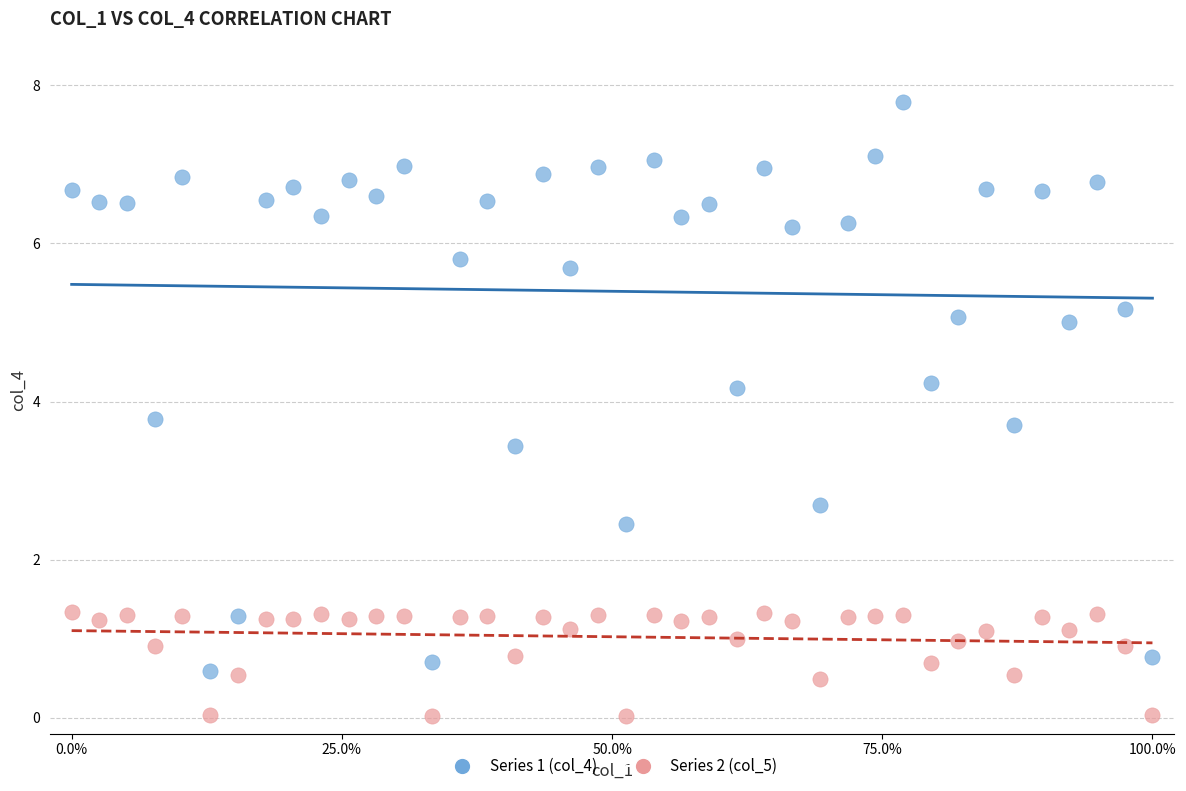

Across all series, what Y value is closest to 3?

2.7